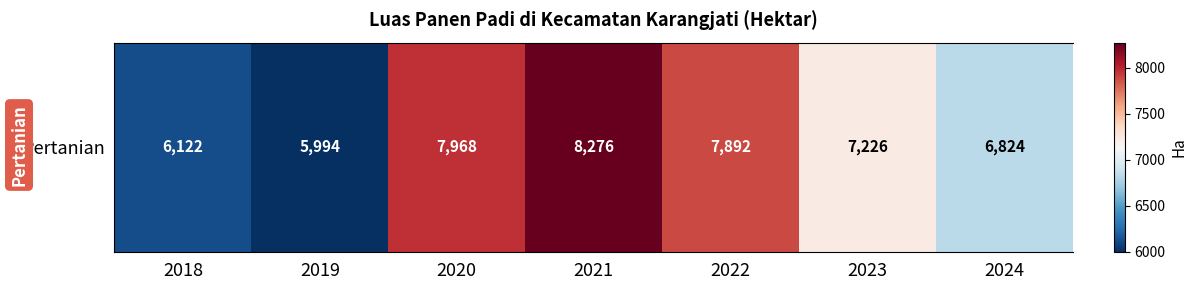

Rank the categories by value from lowest to highest.

2019, 2018, 2024, 2023, 2022, 2020, 2021